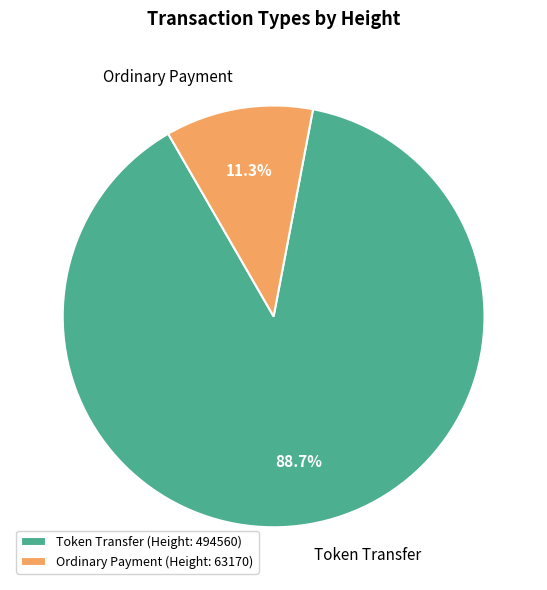

Do Token Transfer and Ordinary Payment together represent more than half of the pie?

Yes